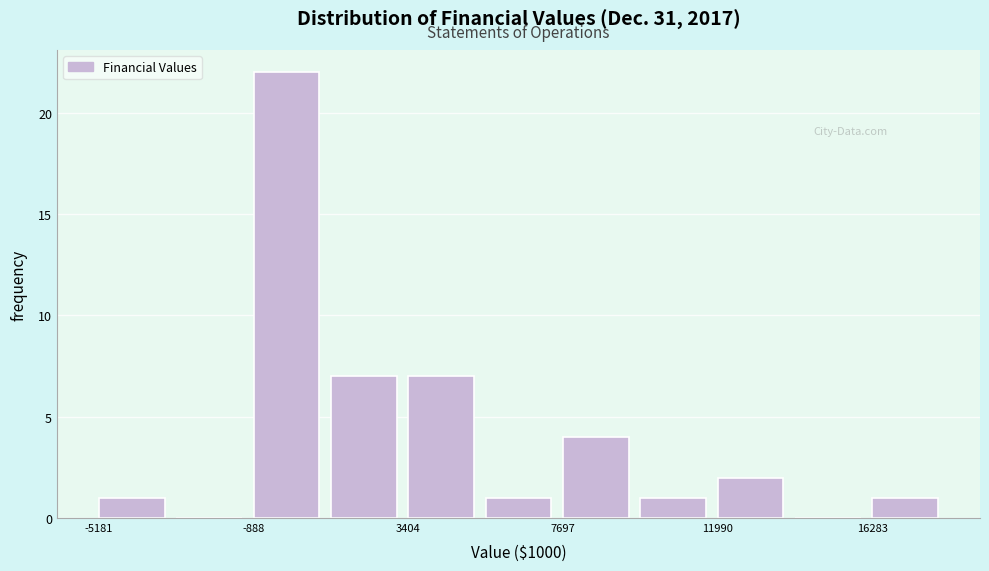

Reading left to right, list every bar in this chart as the range it spans on the x-axis followed by its height. Neither the bar edges nor the heights are printed on the chart, so give them approximately, as read against the axes.

-5000 to -3000: 1
-3000 to -1000: 0
-1000 to 1500: 22
1500 to 3500: 7
3500 to 5500: 7
5500 to 7500: 1
7500 to 10000: 4
10000 to 12000: 1
12000 to 14000: 2
14000 to 16500: 0
16500 to 18500: 1